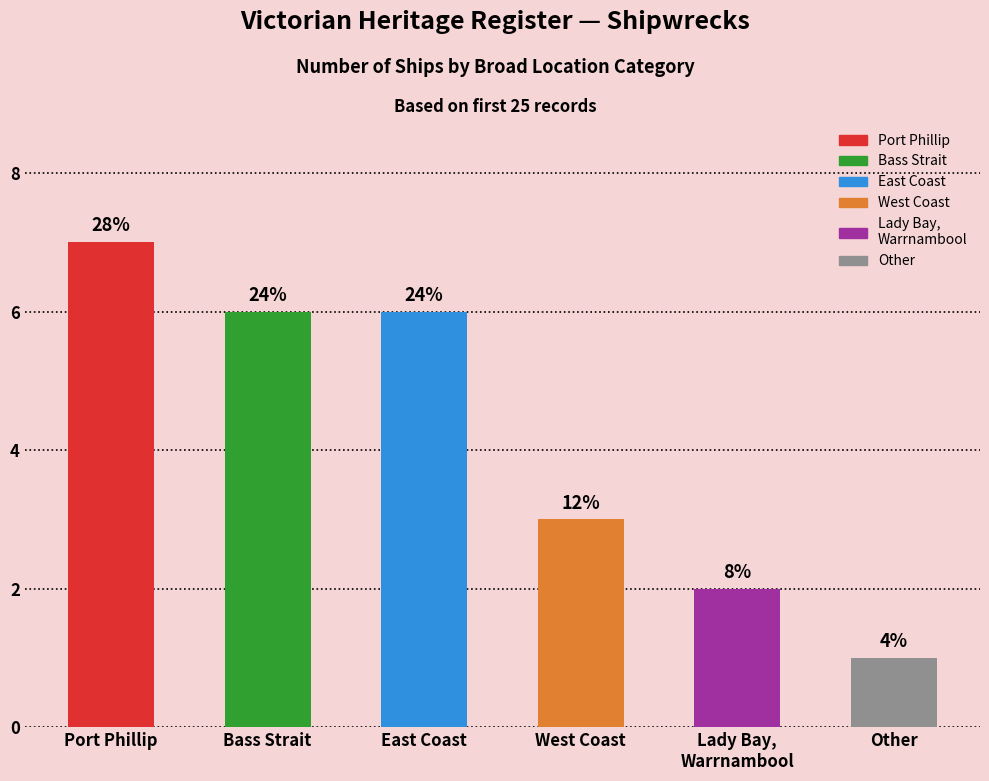

What is the approximate value at Other?

1